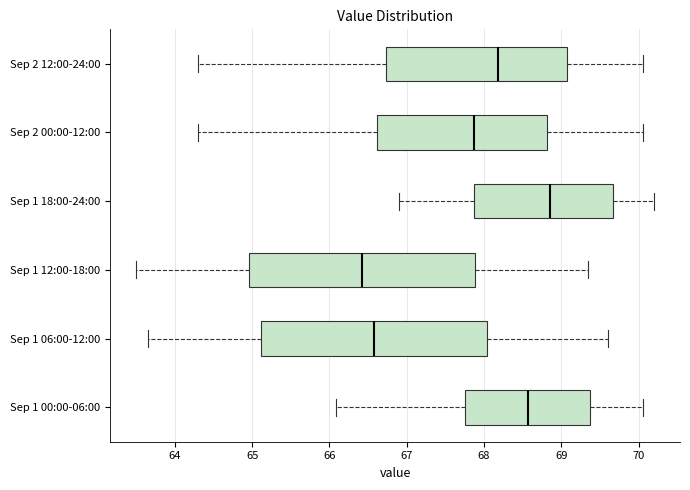

Where is the left edge of the box for Sep 1 12:00-18:00 on the x-axis? The values are not printed on the chart, so give them approximately, as read against the axis.

65.0